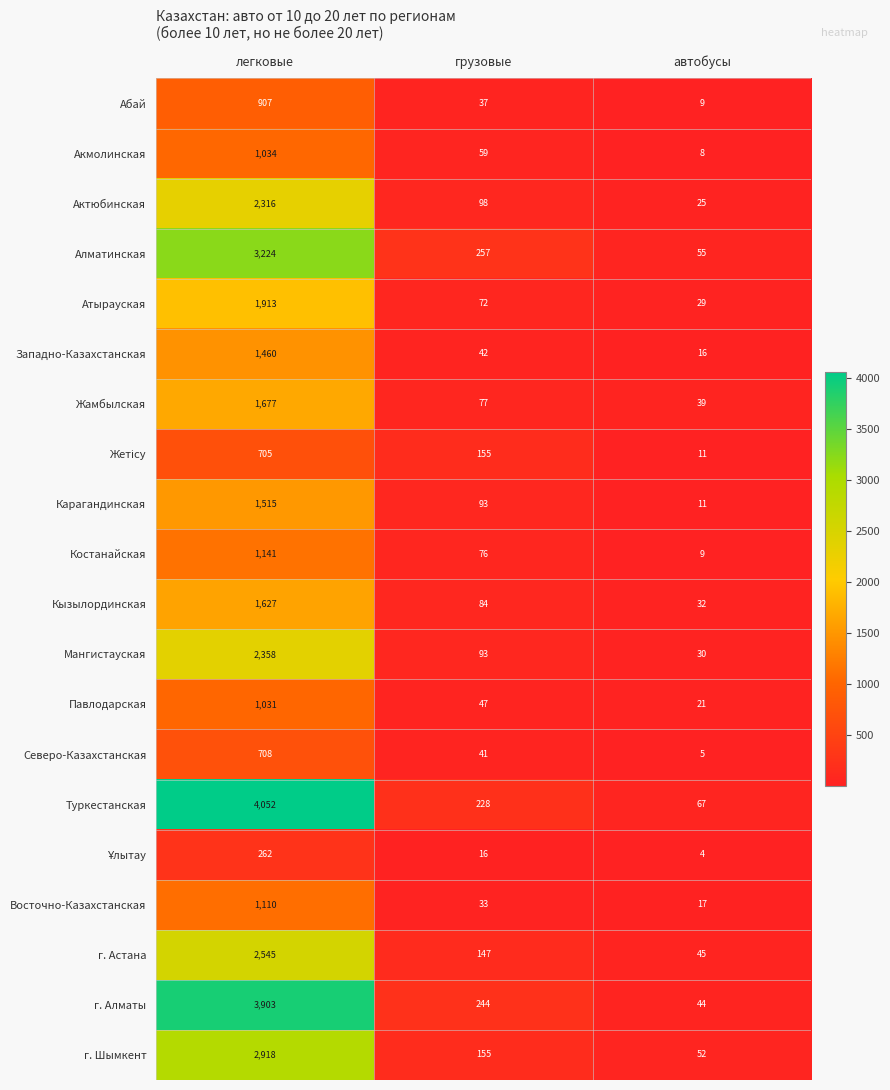

How many series are shown in this chart?

20